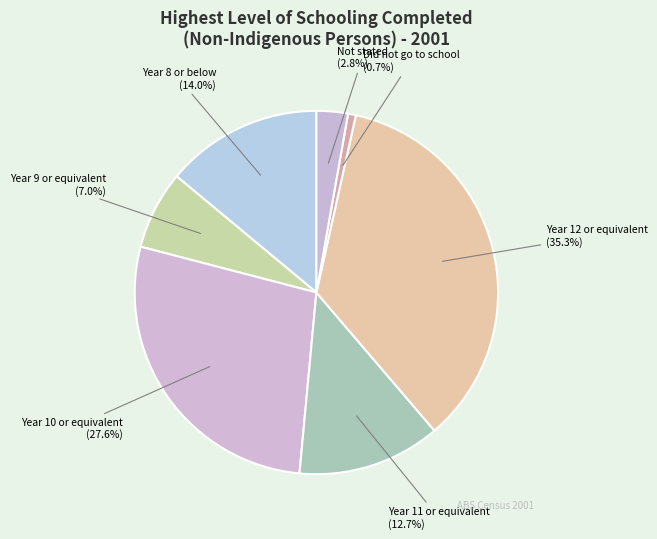

What is the ratio of the value at Year 10 or equivalent to the value at Did not go to school?

39.5